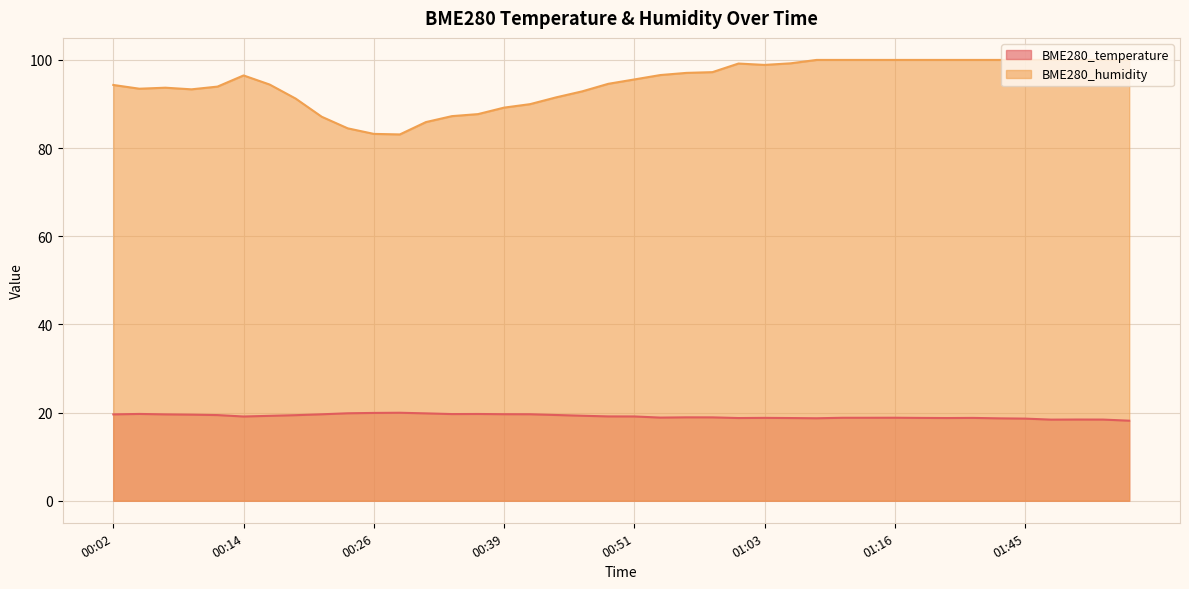

How many interior local peaks does the BME280_humidity series have?

3